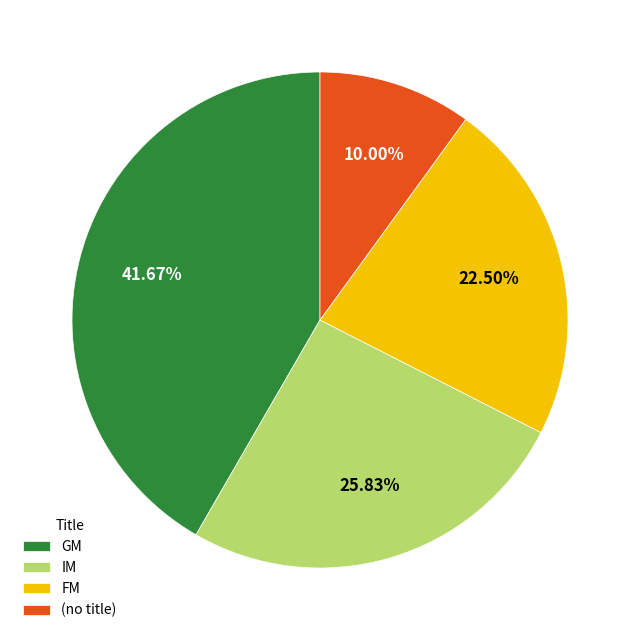

Does FM represent more than half of the total?

No